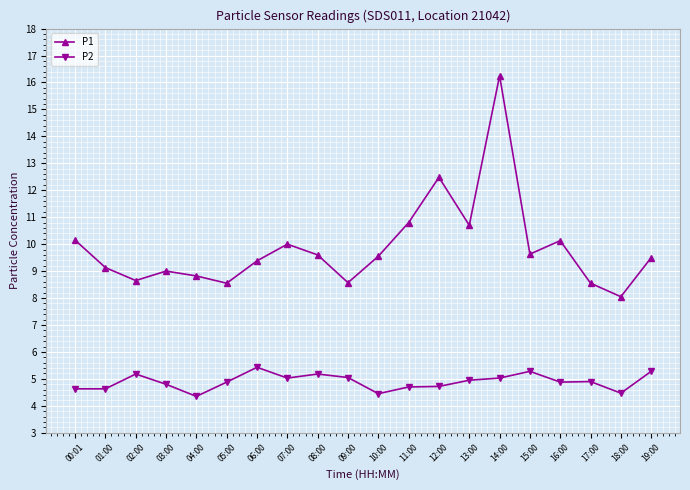

What is the sum of all P2 values?

97.8